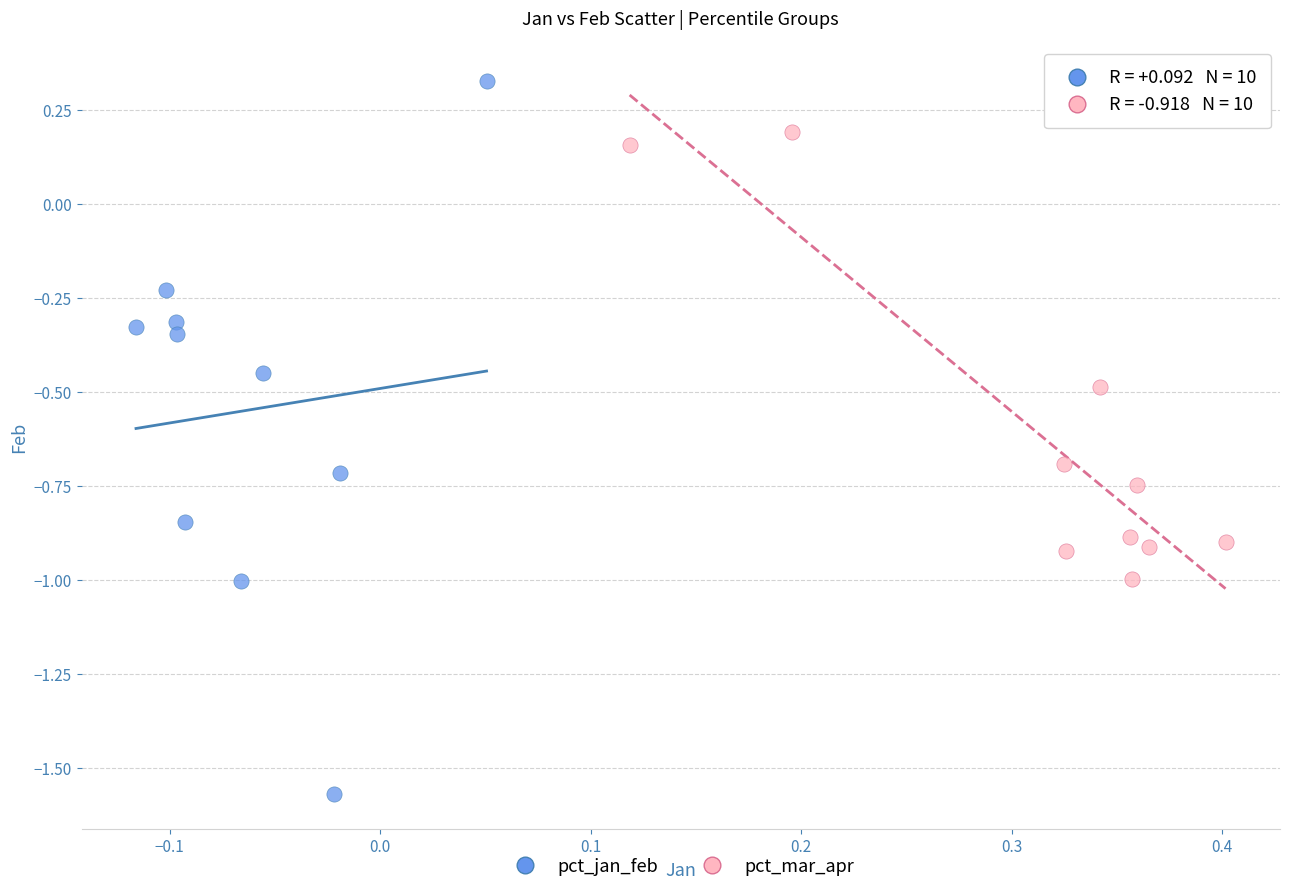

Which series contains the lowest Y value?

pct_jan_feb